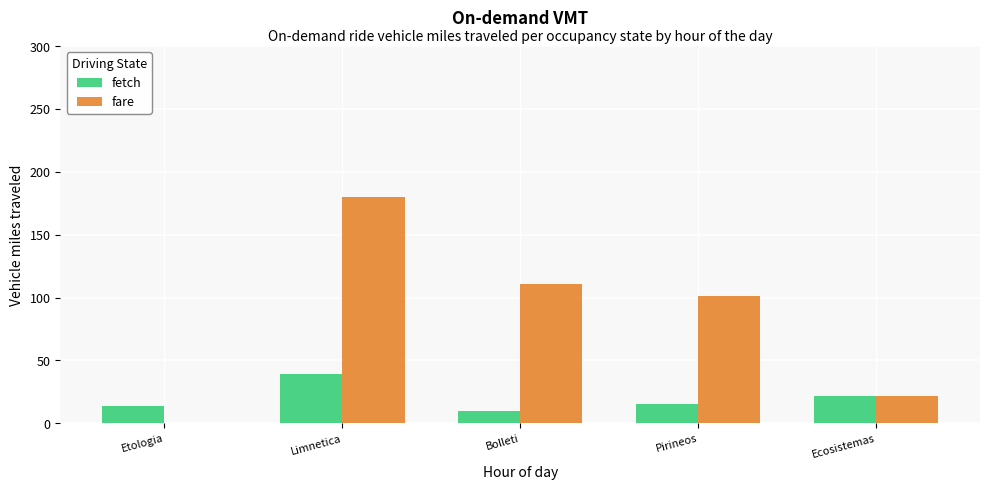

Which series has the widest spread of values?

fare